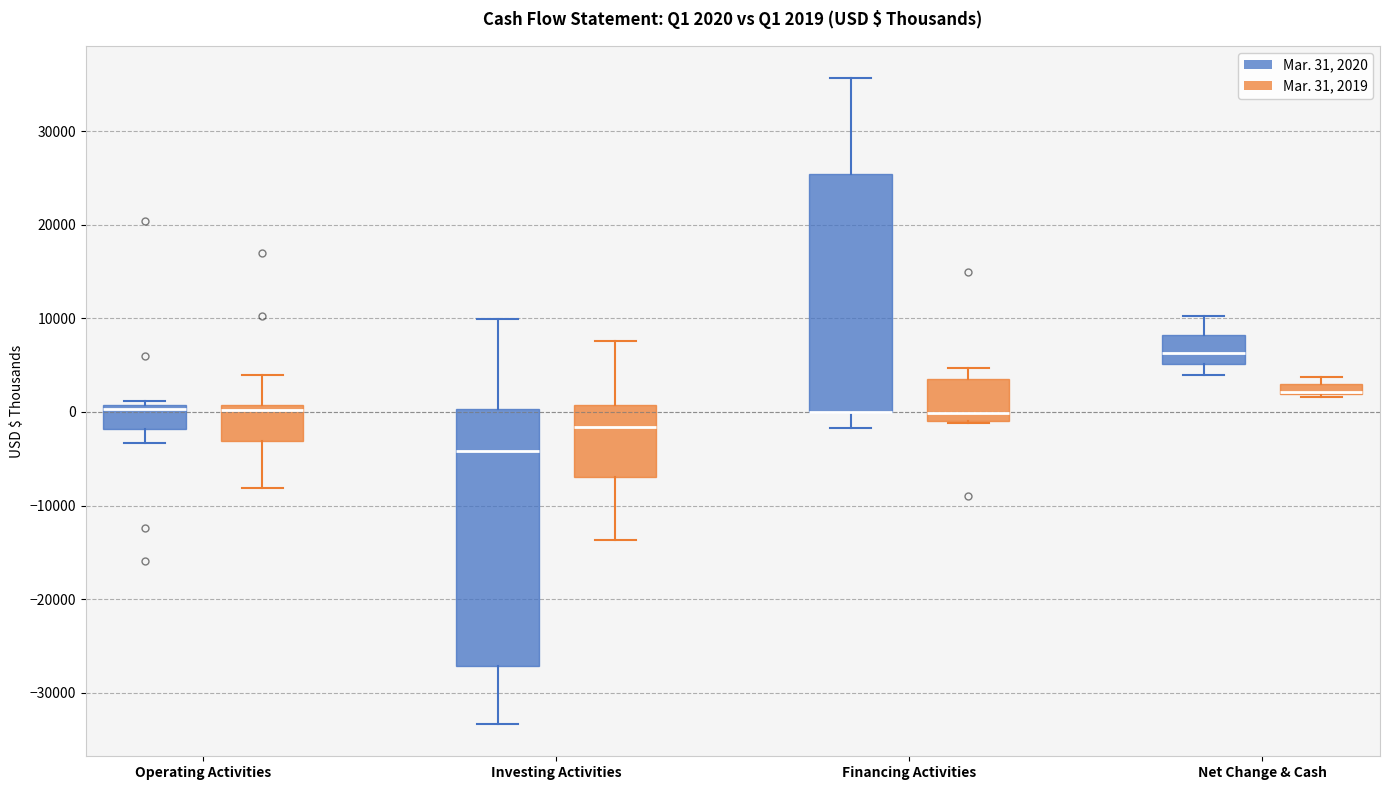

Comparing the boxes themselves (not the whiskers), which one is the tallest?

Investing Activities (Mar. 31, 2020)